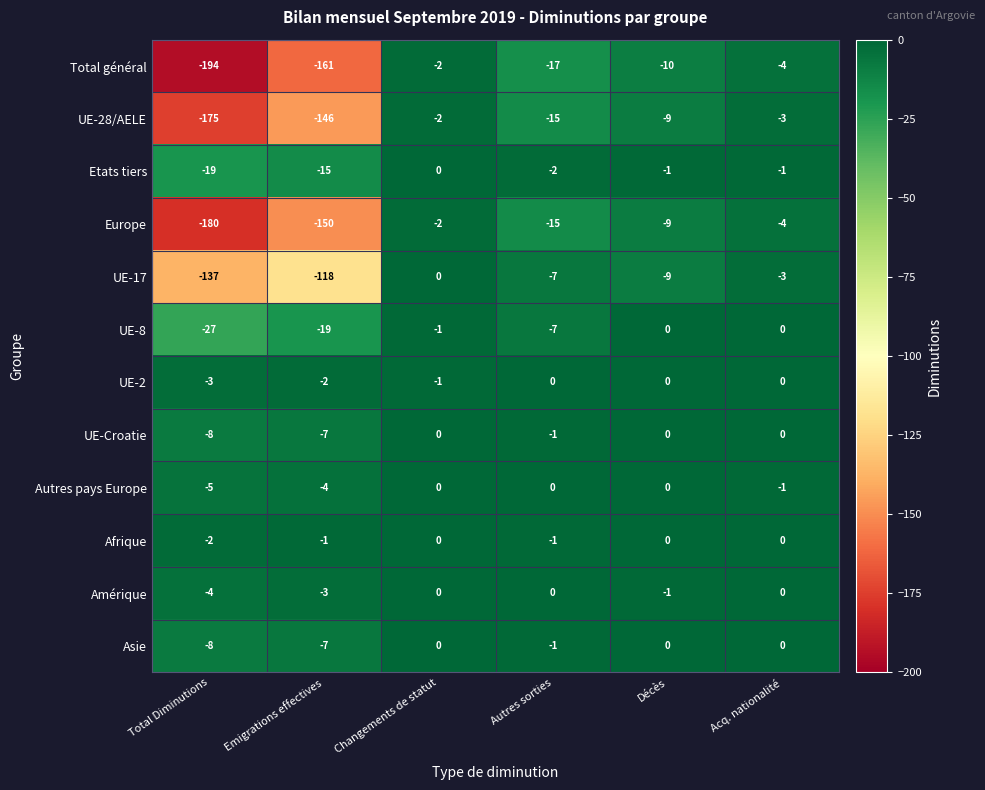

What is the spread (max minus min) of values at Autres sorties?

17